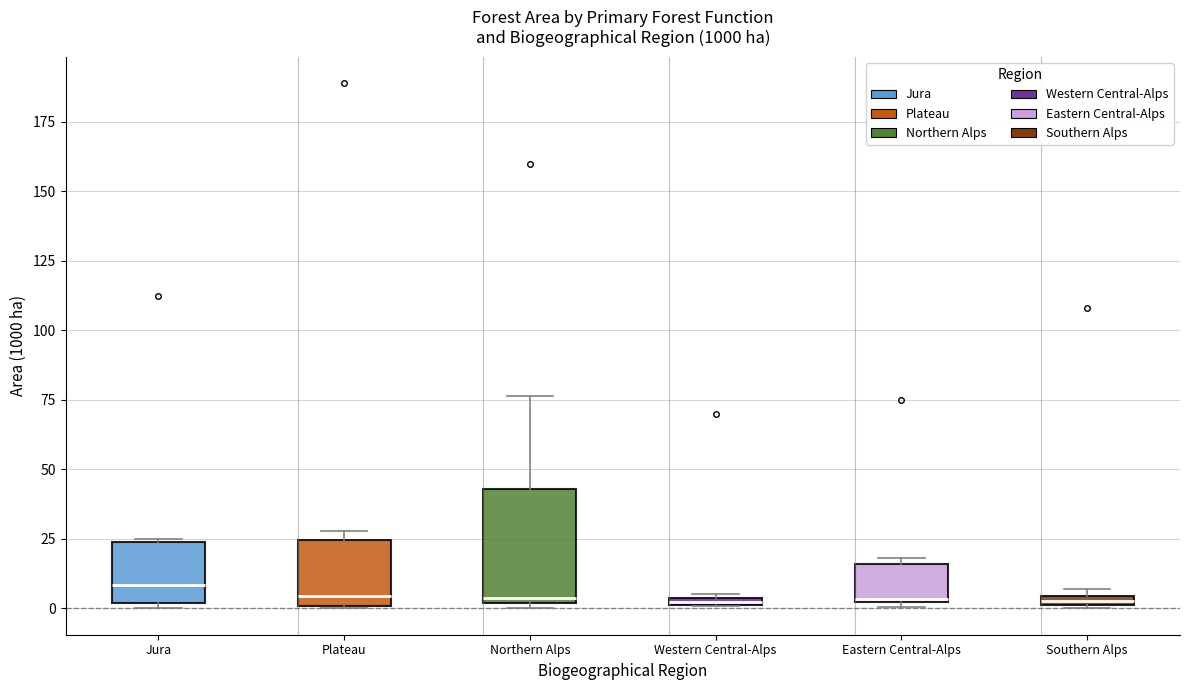

Which box is the tallest, from its lower edge to its upper edge?

Northern Alps